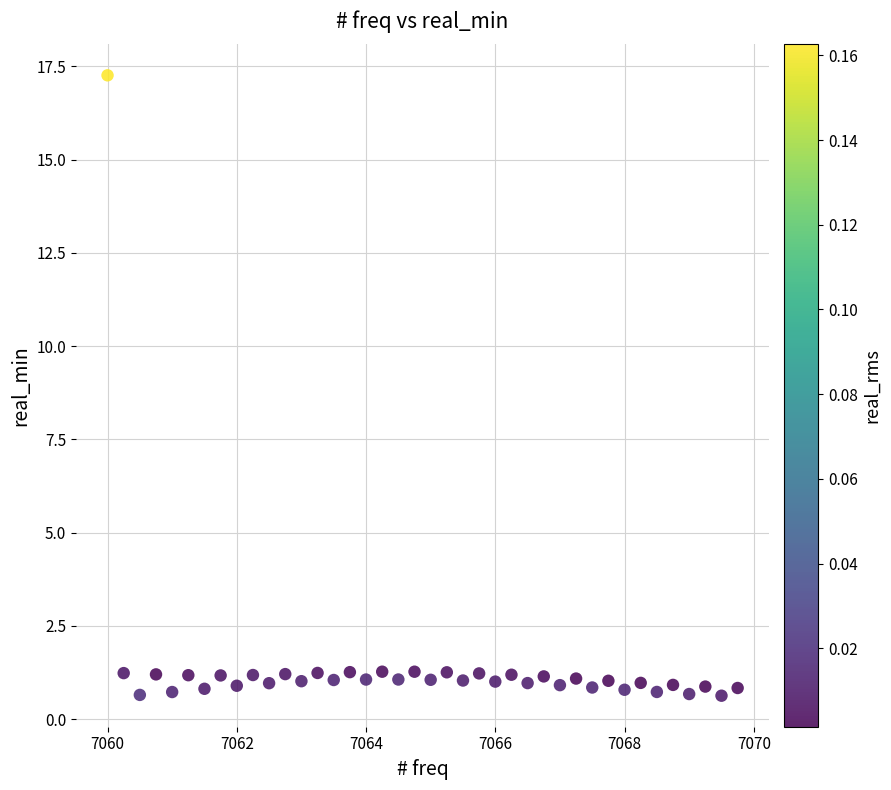

What is the range of Y values (max minus min)?

16.6